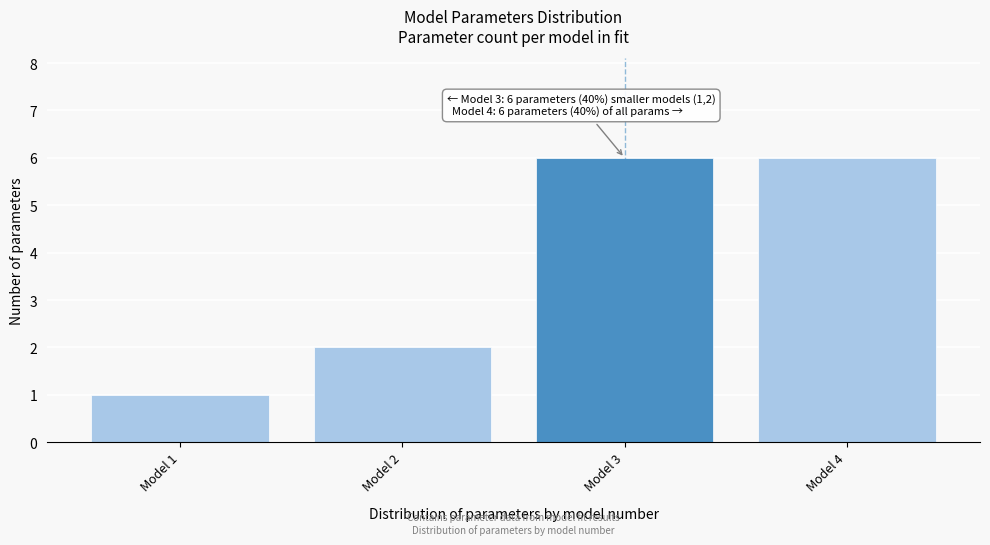

Reading right to left, list all the values displayed in this chart.

Model 4=6	Model 3=6	Model 2=2	Model 1=1